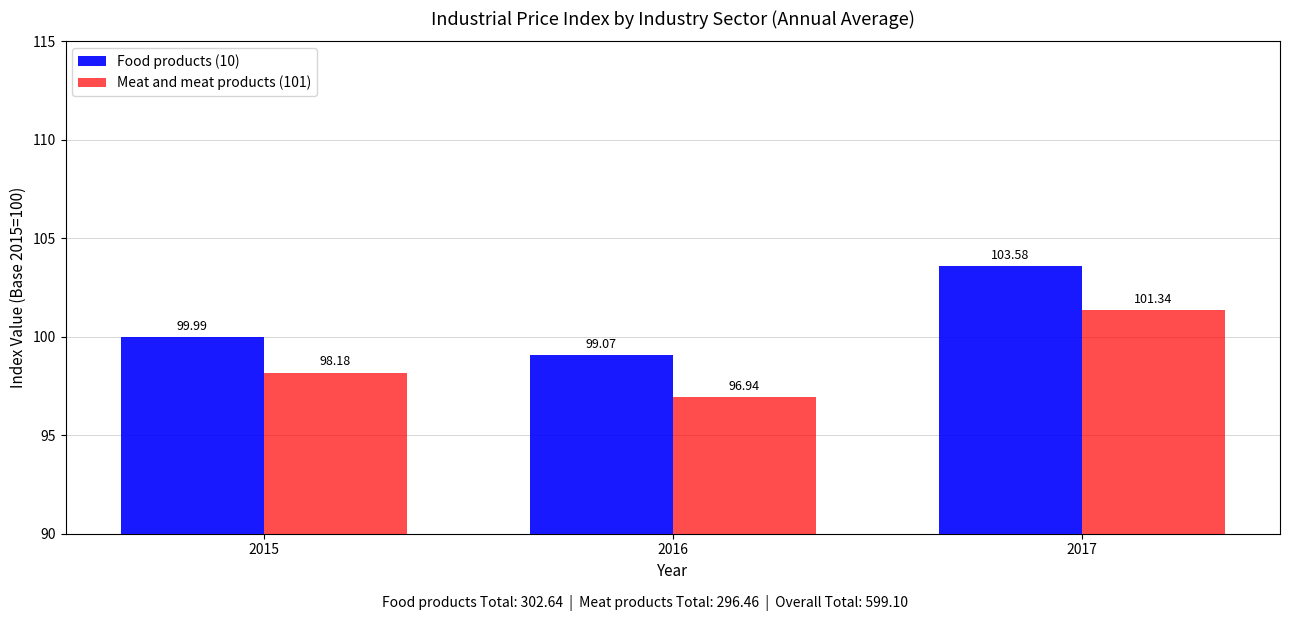

Reading left to right, list all the values displayed in this chart.

Food products (10): 2015=100.0	2016=99.1	2017=103.6
Meat and meat products (101): 2015=98.2	2016=96.9	2017=101.3